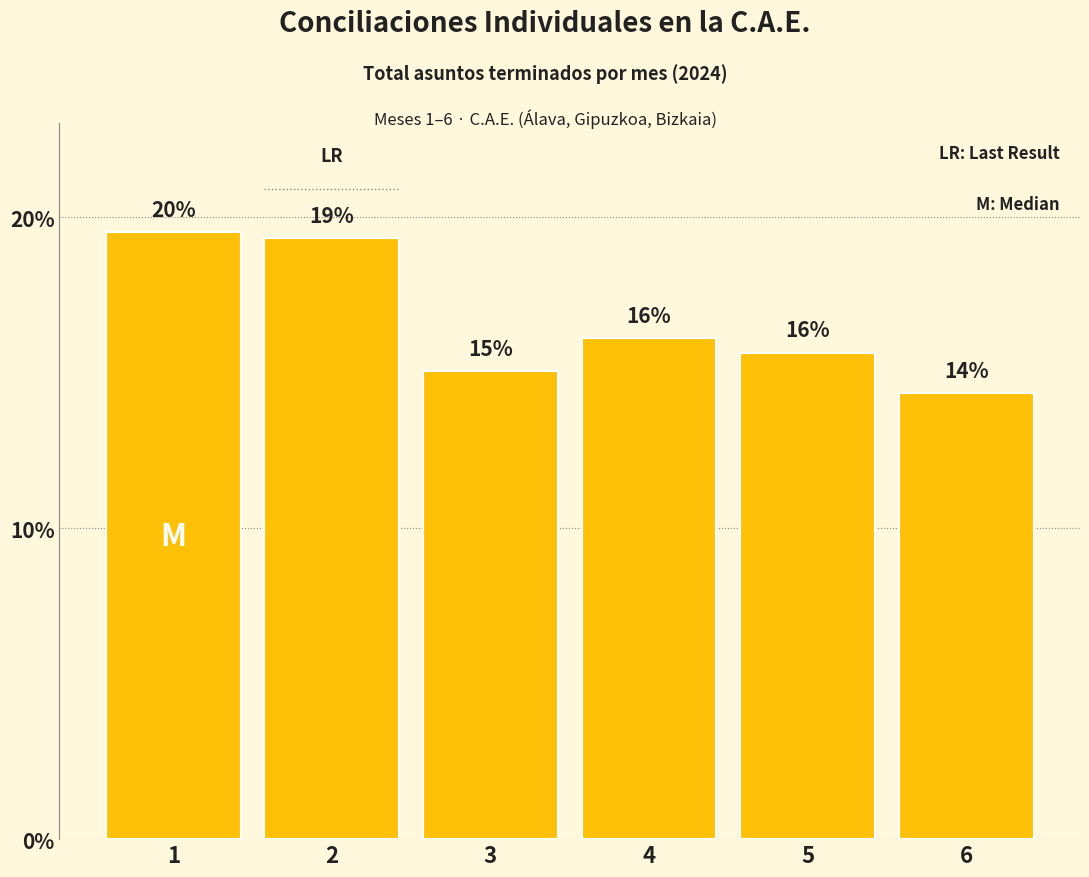

Read the value at 6.

14.4